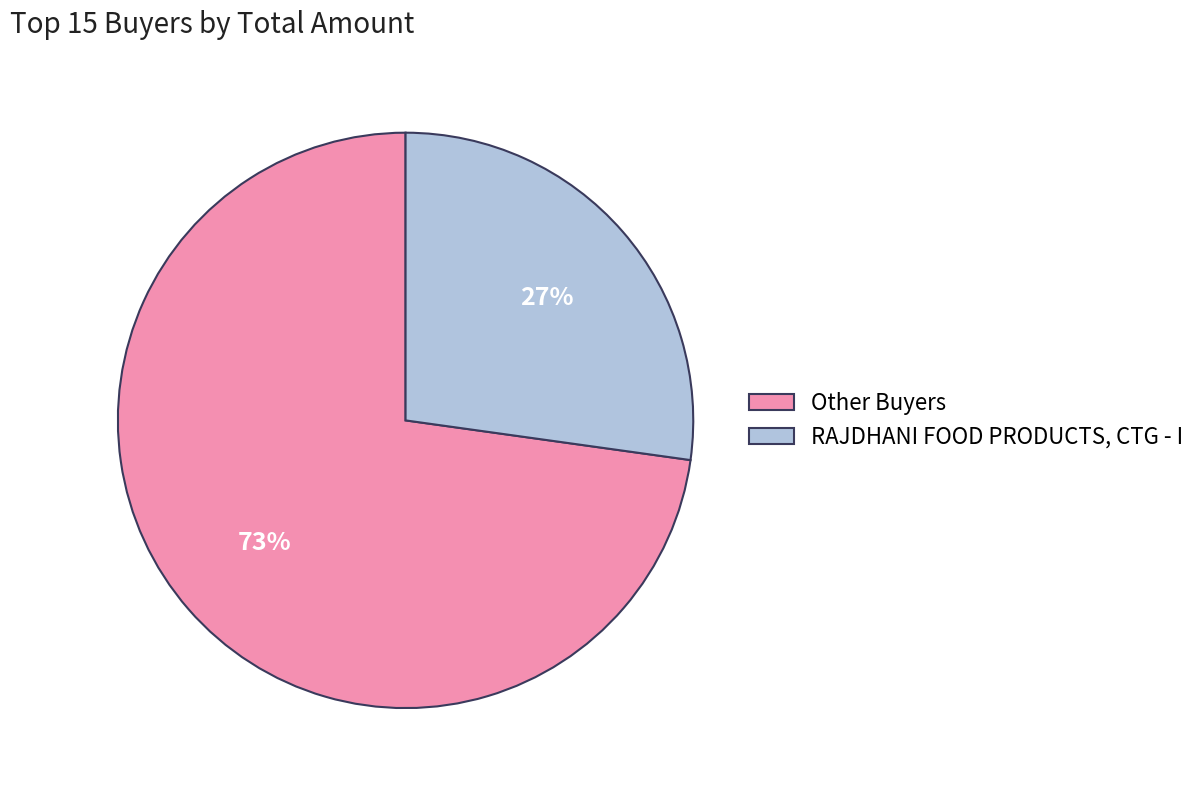

Approximately how many times larger is the value at RAJDHANI FOOD PRODUCTS, CTG - I compared to Other Buyers?

0.4